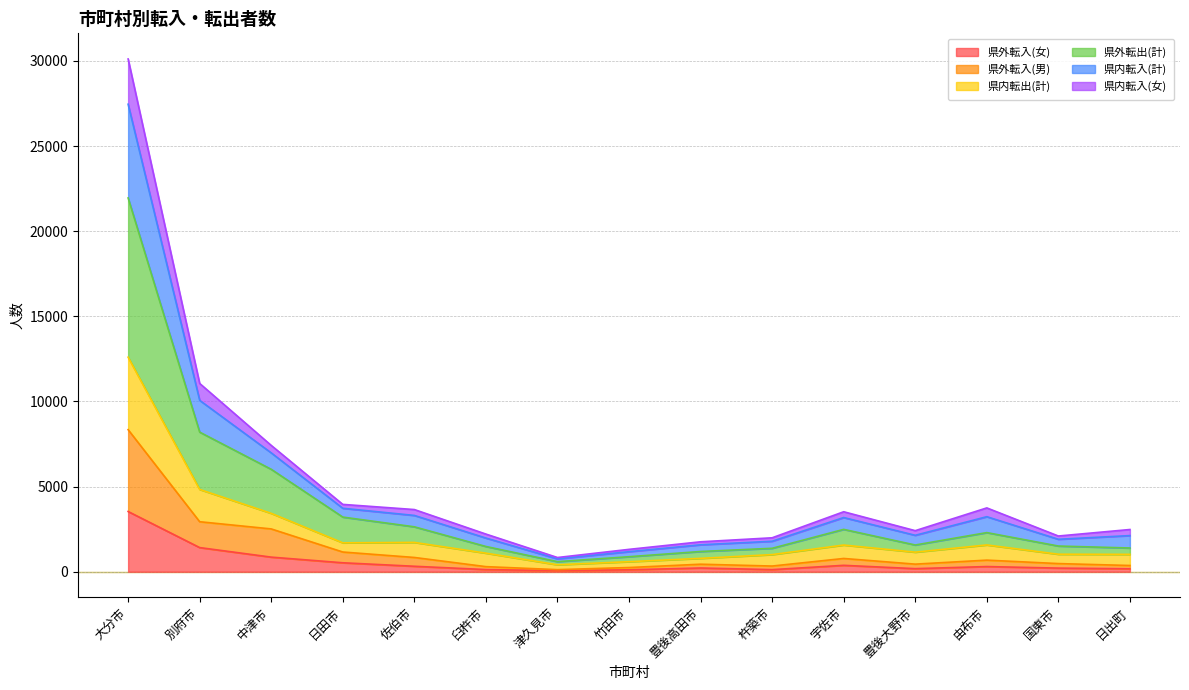

What is the total value across all series at 中津市?

7417